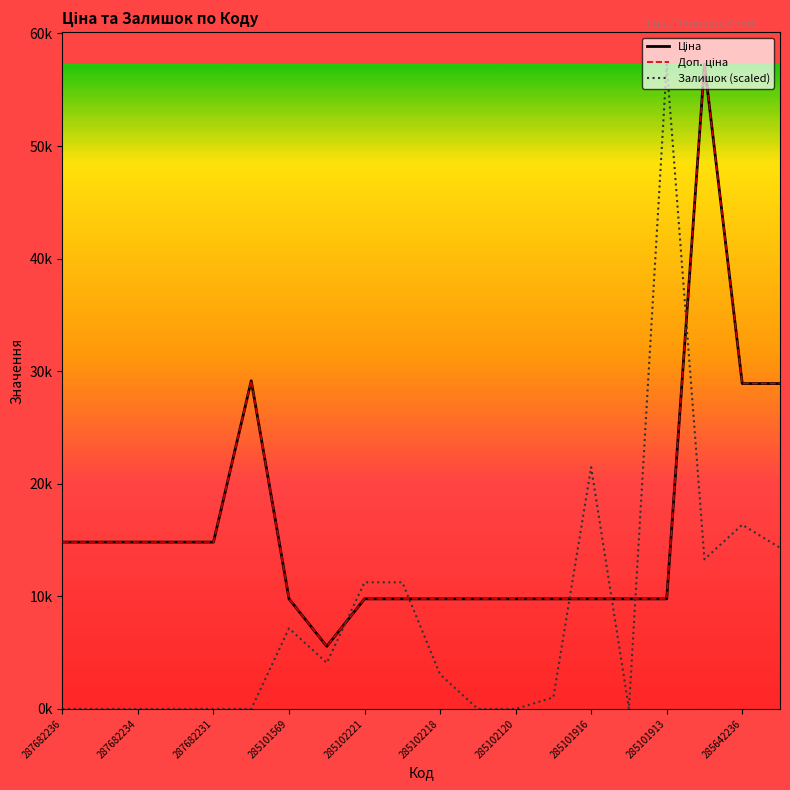

Does the chart display data point markers on the line(s)?

No